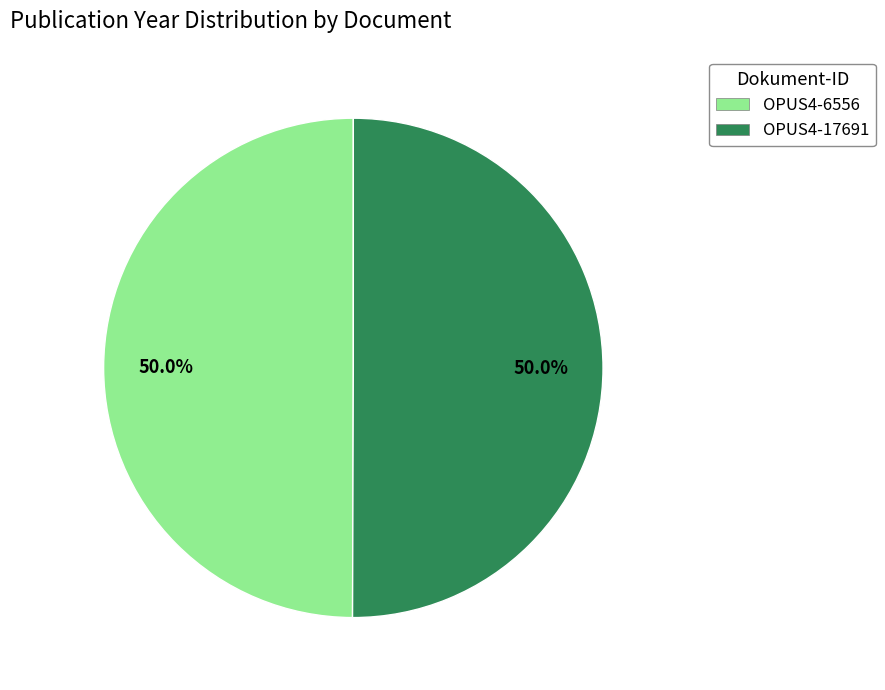

Approximately how many times larger is the value at OPUS4-17691 compared to OPUS4-6556?

1.0